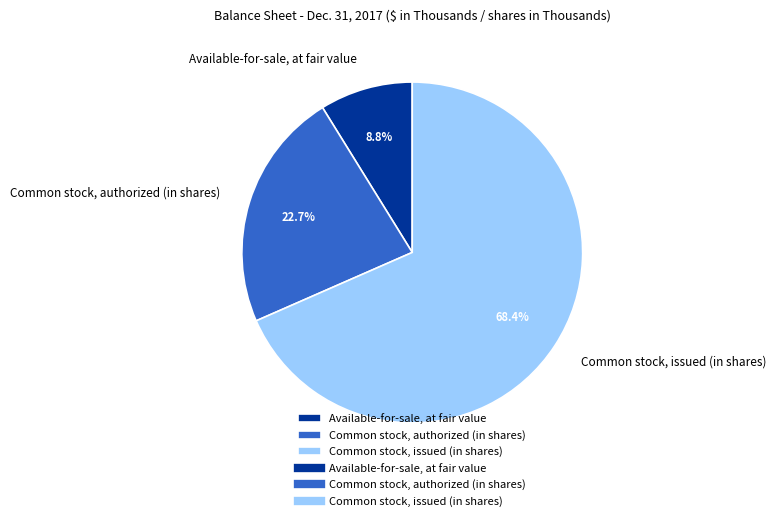

Which category accounts for the majority?

Common stock, issued (in shares)